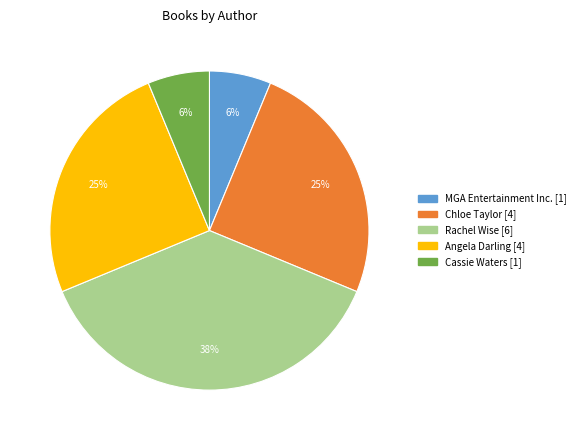

Is MGA Entertainment Inc. [1] the majority of the pie?

No